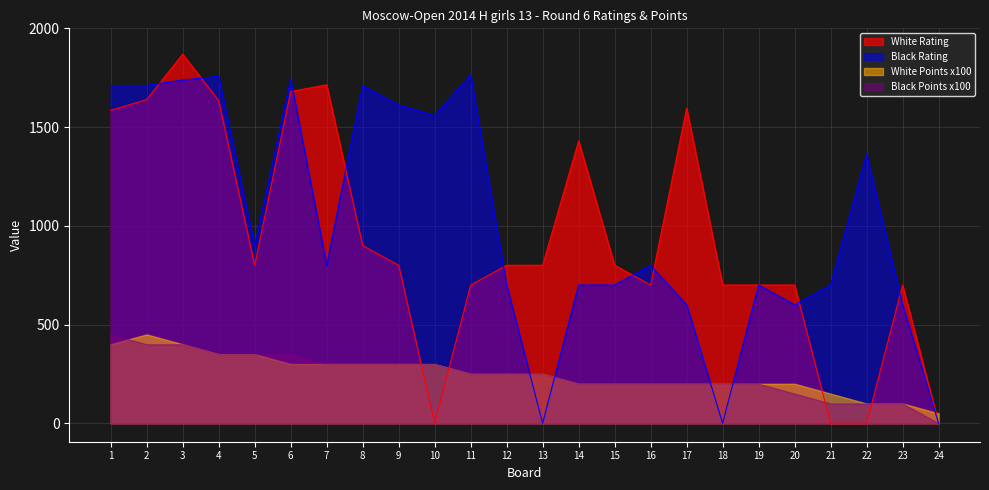

True or false: White Rating has more than 0 points higher than both neighbors.

True